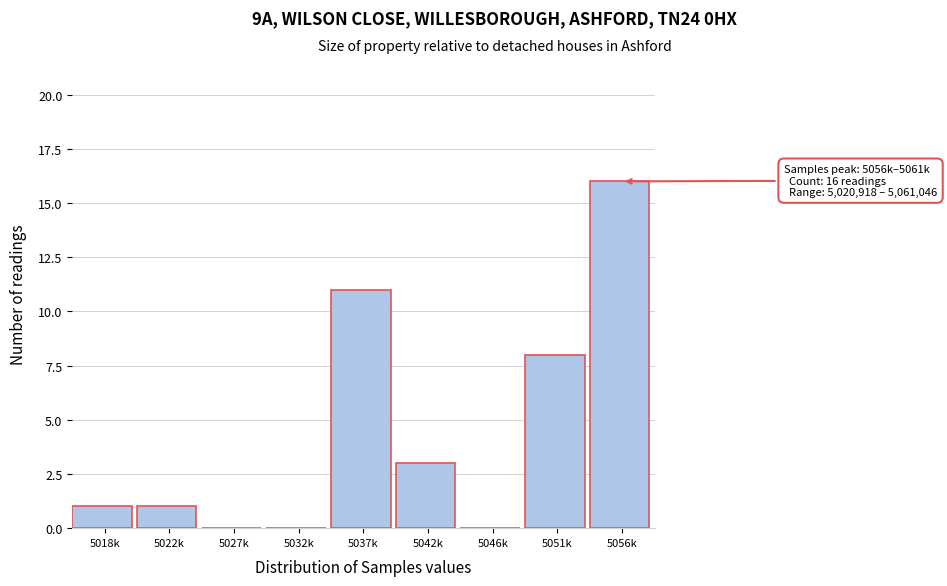

Reading right to left, extract all data points from this chart.

5056k=16	5051k=8	5046k=0	5042k=3	5037k=11	5032k=0	5027k=0	5022k=1	5018k=1